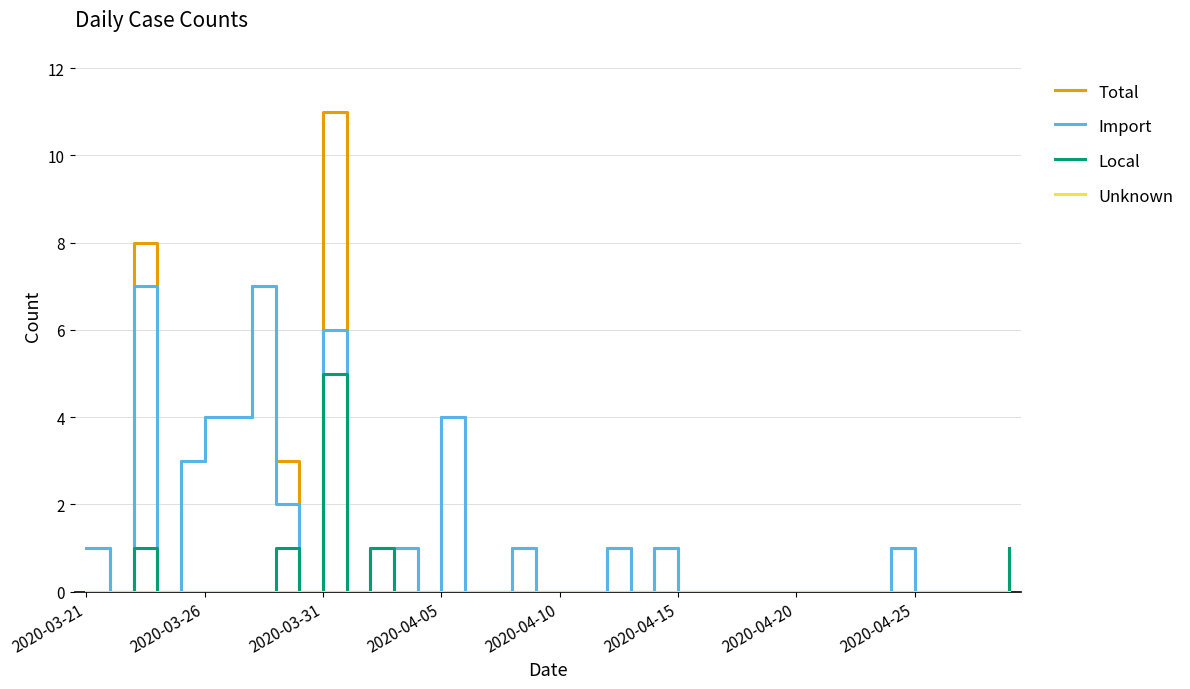

How many series are shown in this chart?

4